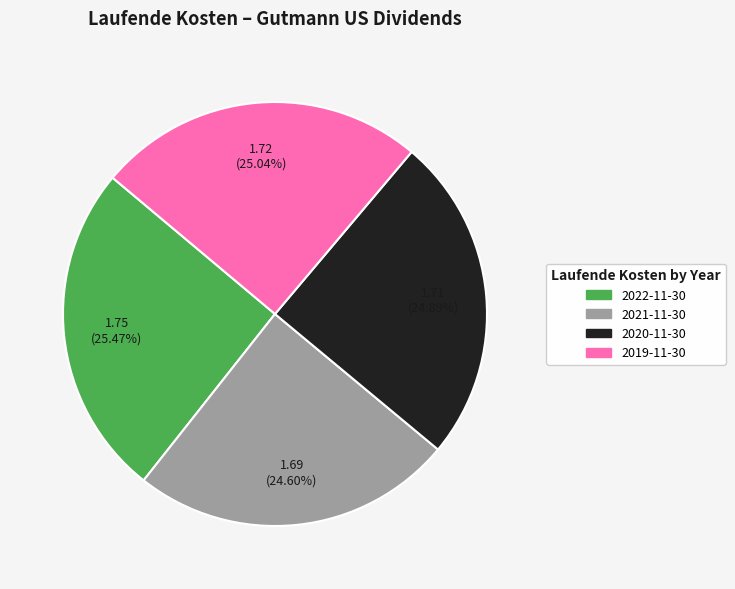

Does 2021-11-30 account for over 50% of the chart?

No